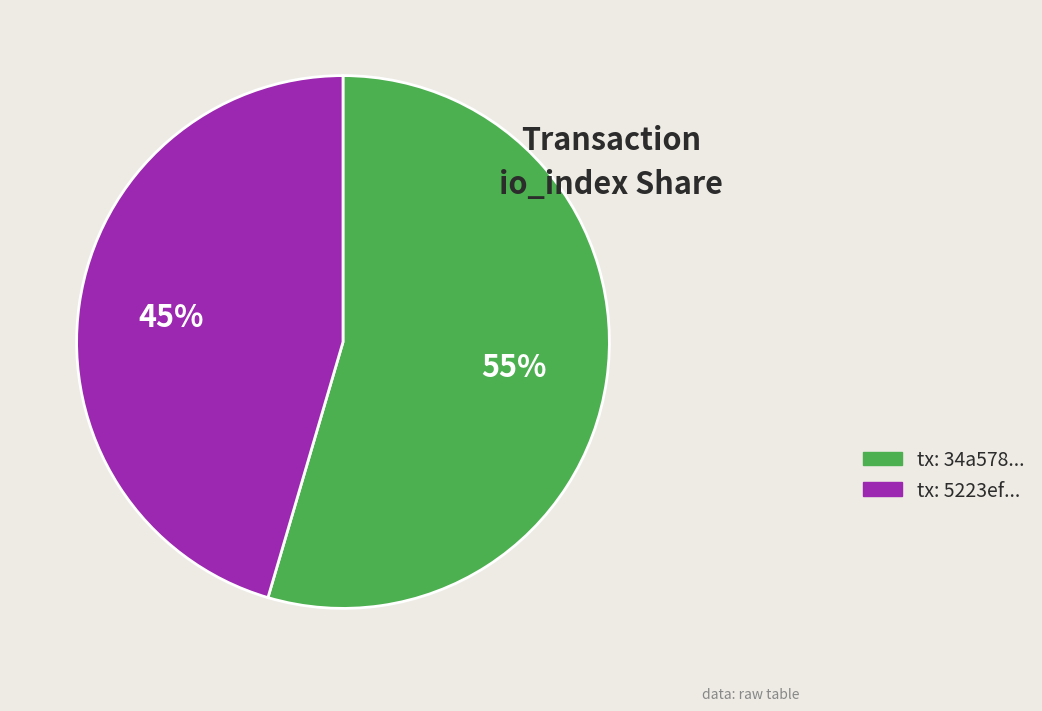

To the nearest percent, what is the average slice percentage?

50%